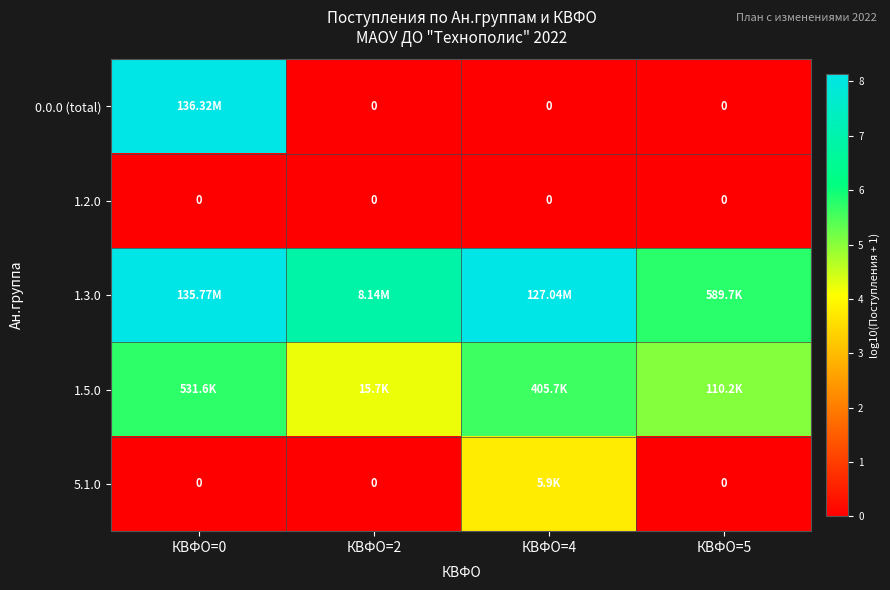

The 1.5.0 series shows 4.2 at КВФО=2. True or false?

True